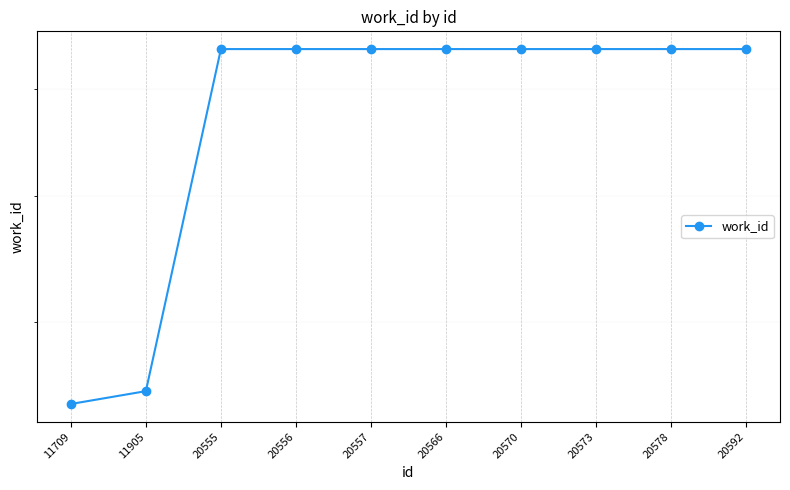

The value at 11905 is 2485. True or false?

False